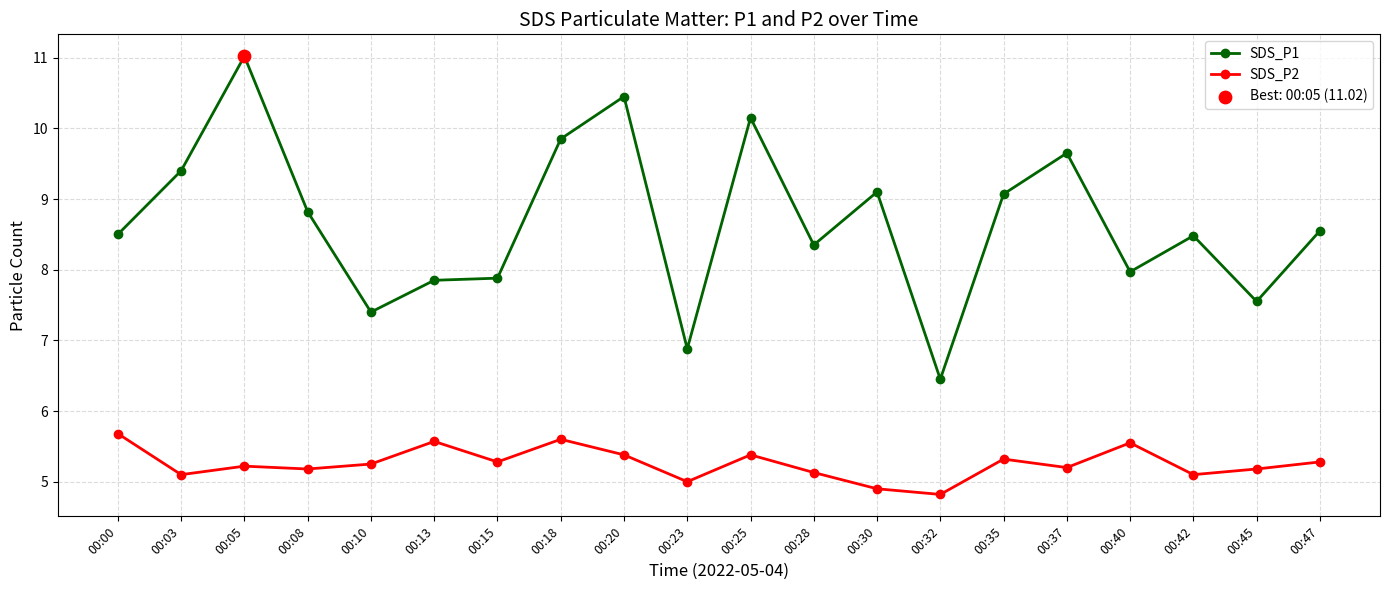

At how many categories does at least one series exceed 6?

20